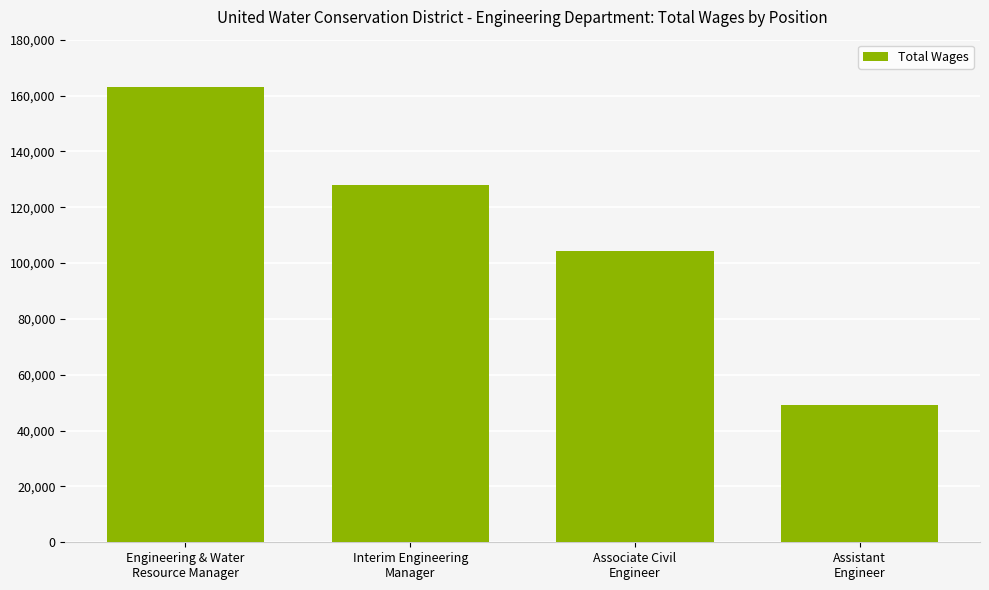

True or false: the data shows 163182 at Engineering & Water
Resource Manager.

True